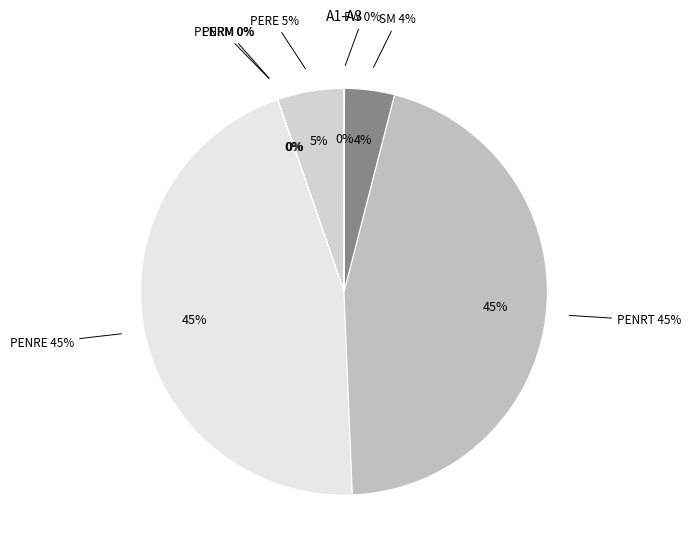

What portion of the pie excludes PENRM?

100.0%